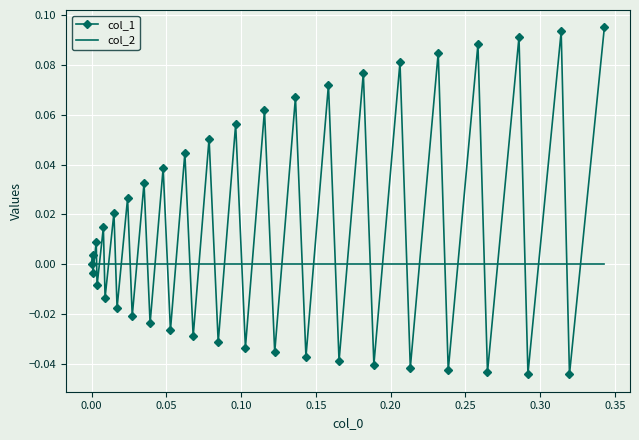

Which series has the widest spread of values?

col_1